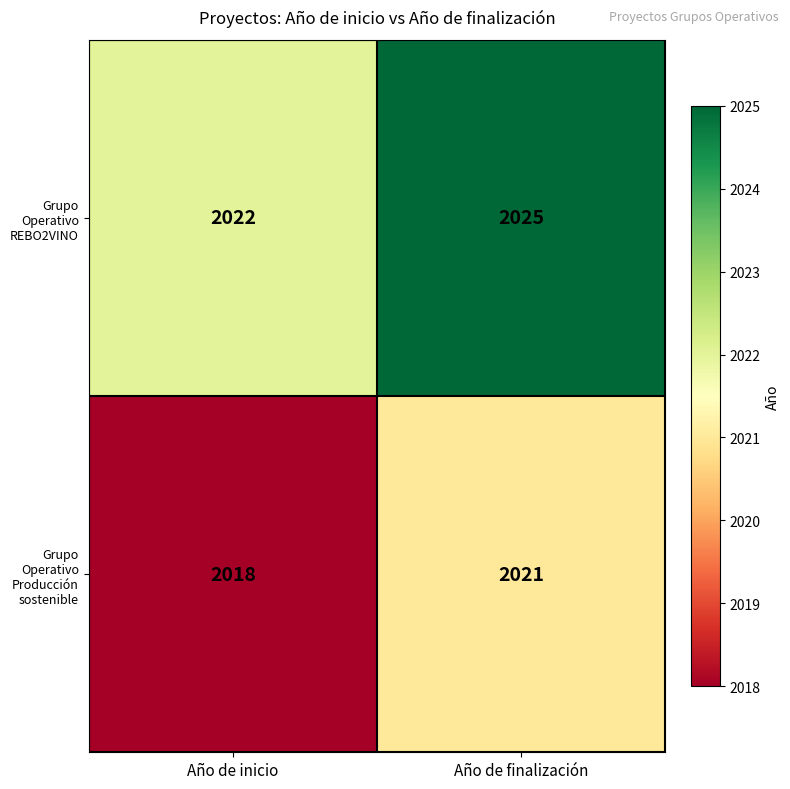

The value of Grupo Operativo REBO2VINO at Año de finalización is 2025. True or false?

True